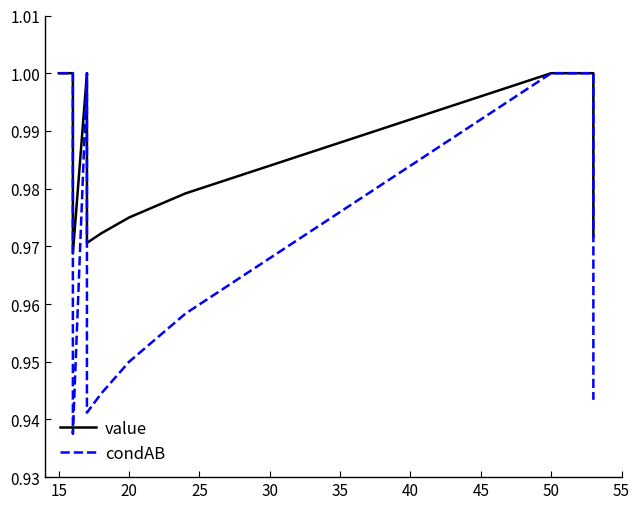

How many lines are shown in the chart?

2